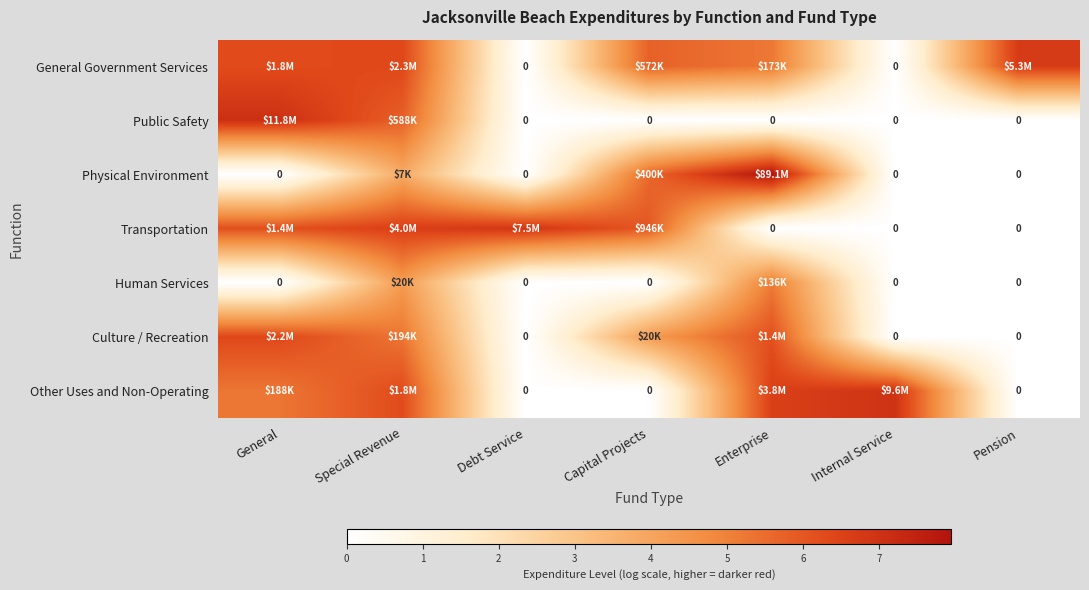

Which series changed the most between Internal Service and Pension?

Other Uses and Non-Operating